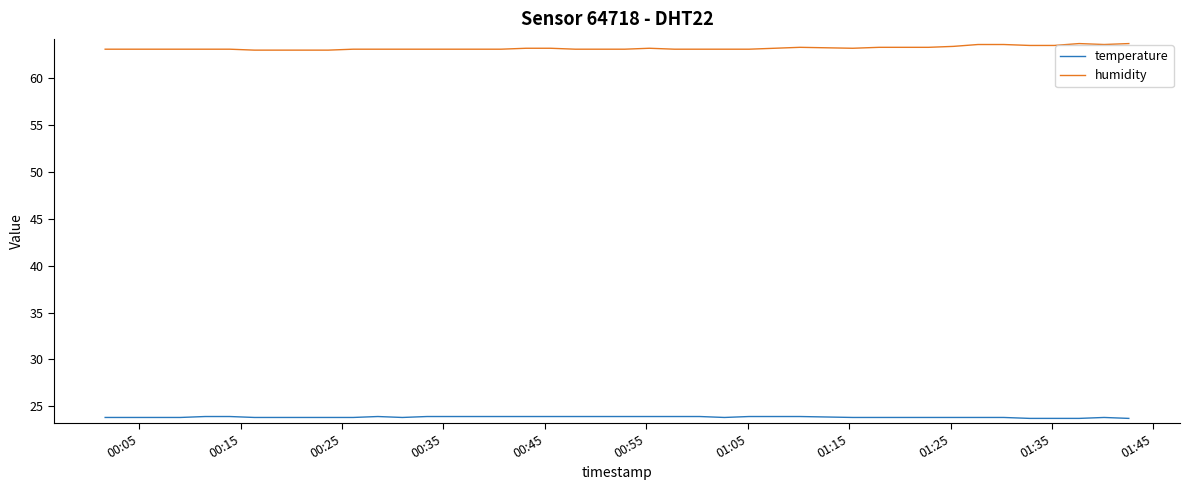

True or false: temperature and humidity intersect in this chart.

False